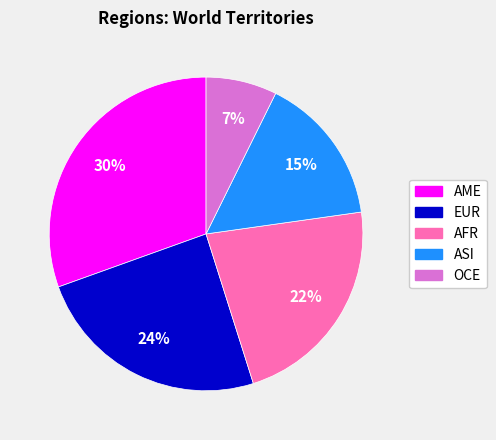

Does any single category account for the majority?

No